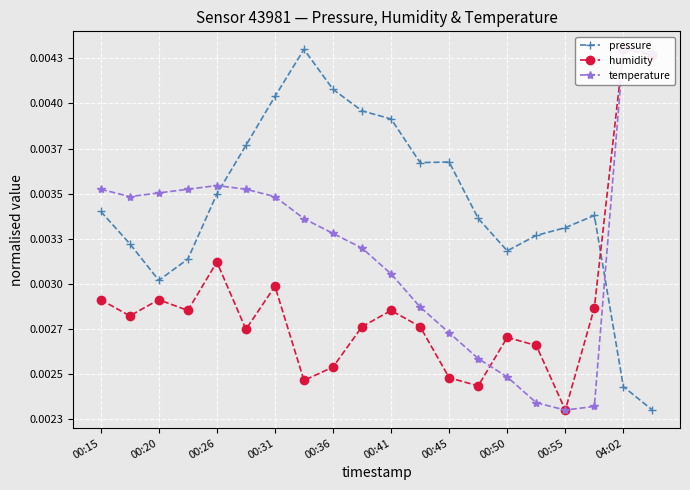

Is it true that humidity equals 0.0 at 00:55?

True